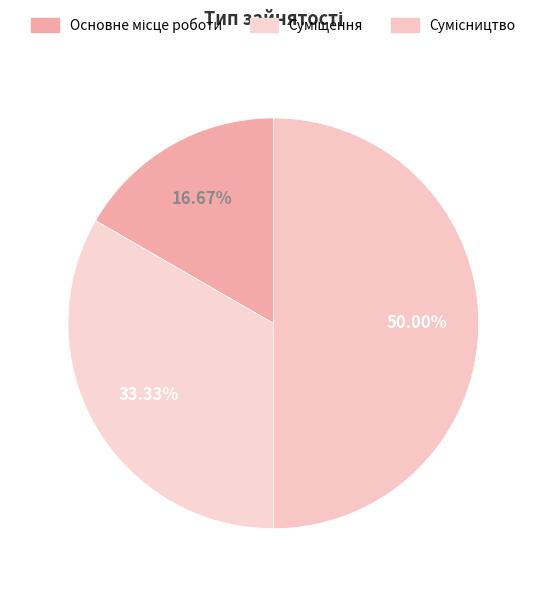

How many slices are in this pie chart?

3